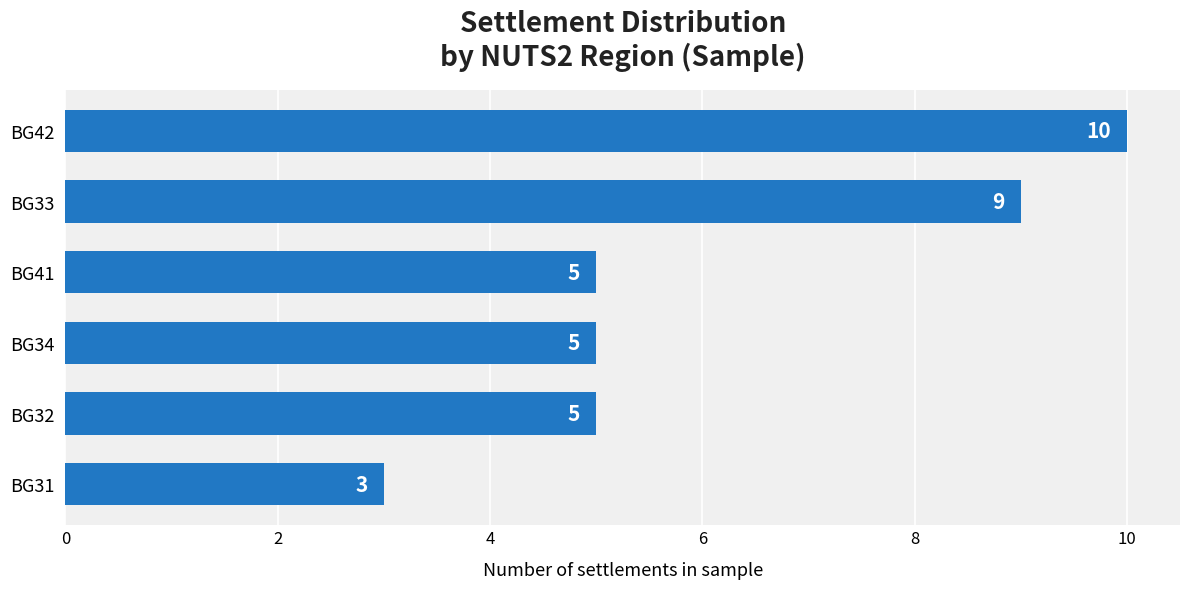

Count the number of categories in the chart.

6